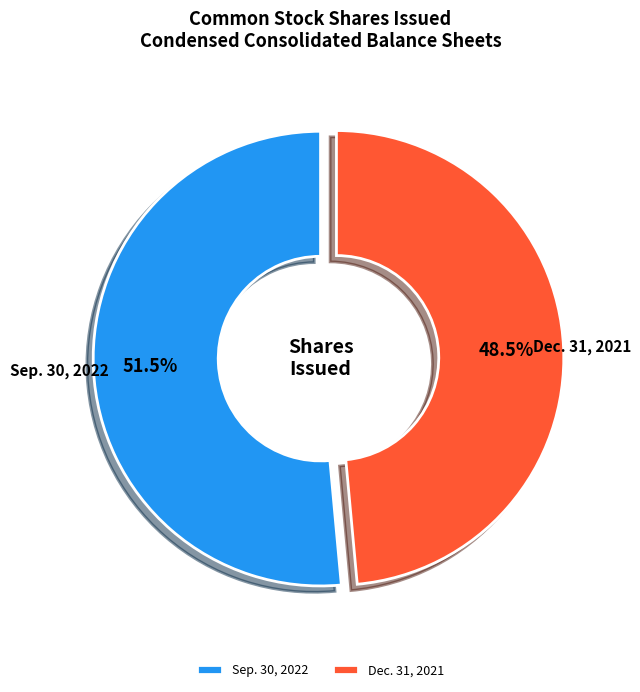

What is the largest slice in the pie chart?

Sep. 30, 2022